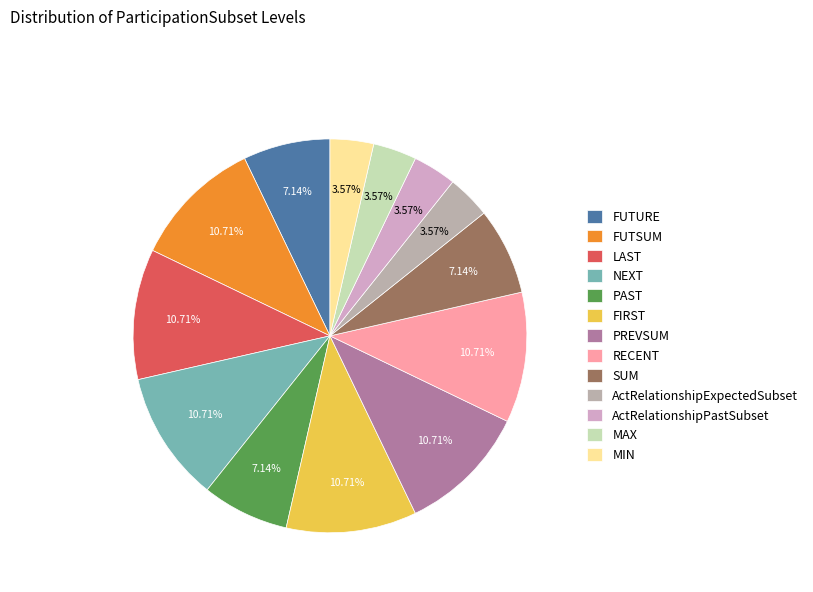

What is the smallest slice in the pie chart?

ActRelationshipExpectedSubset